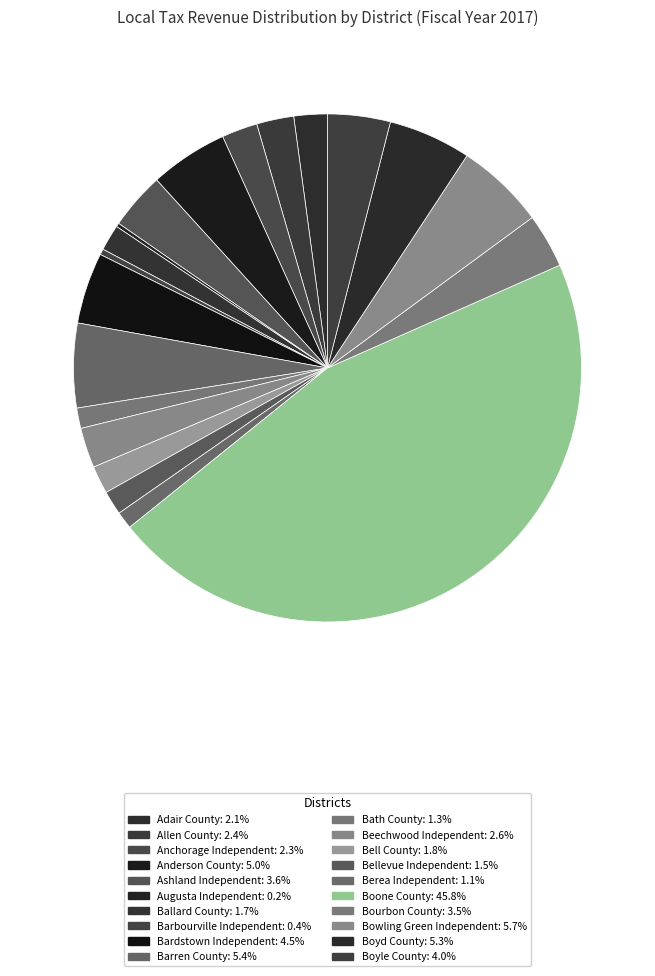

Is there a majority slice in this chart?

No